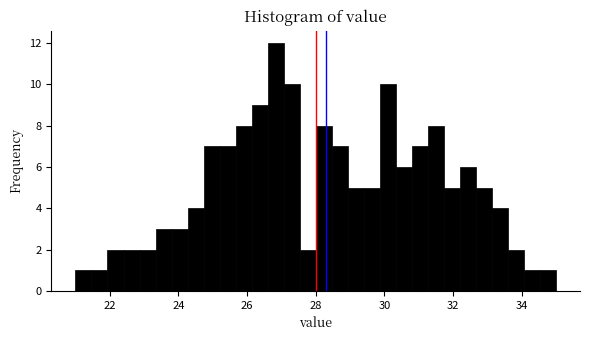

Around what value on the x-axis is the tallest bar? Give the approximate position of its centre, as read against the axis.

26.8